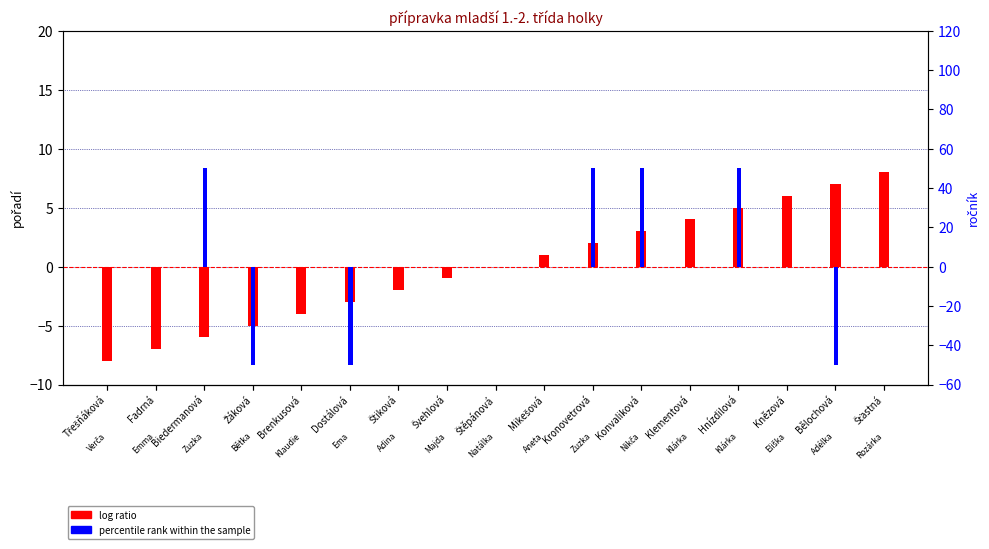

What is the sum of the percentile rank within the sample values at Štěpánová and Kronovetrová?

50